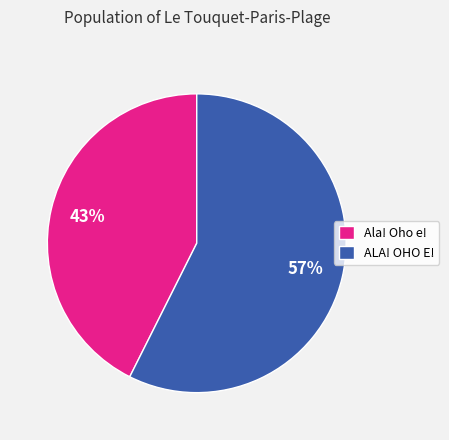

Which slice is the smallest?

Ala! Oho e!